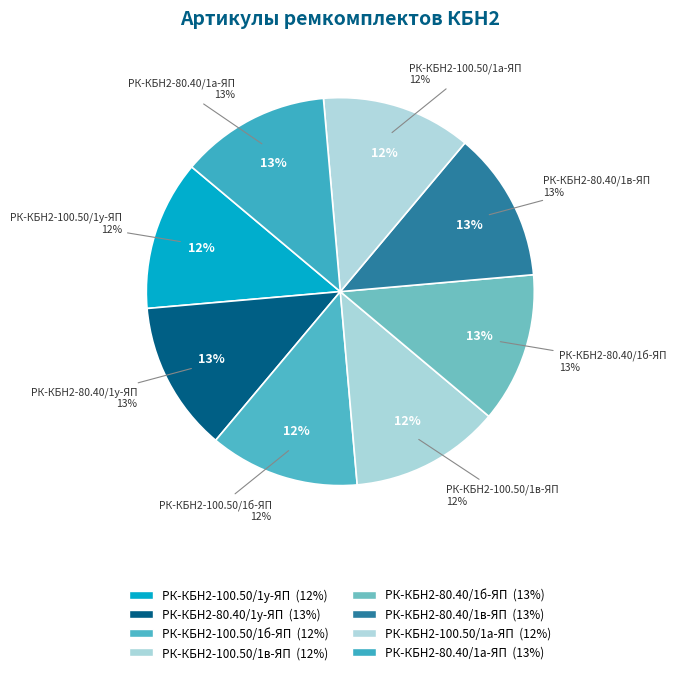

Rank the categories by value from lowest to highest.

РК-КБН2-100.50/1а-ЯП, РК-КБН2-100.50/1б-ЯП, РК-КБН2-100.50/1в-ЯП, РК-КБН2-100.50/1у-ЯП, РК-КБН2-80.40/1а-ЯП, РК-КБН2-80.40/1б-ЯП, РК-КБН2-80.40/1в-ЯП, РК-КБН2-80.40/1у-ЯП